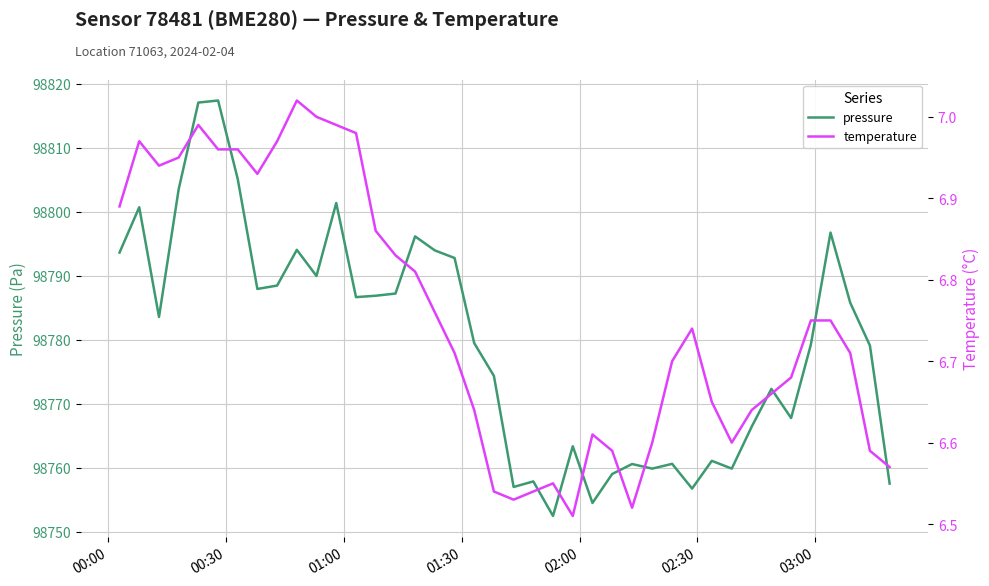

What is the highest value of the pressure series?

98817.4